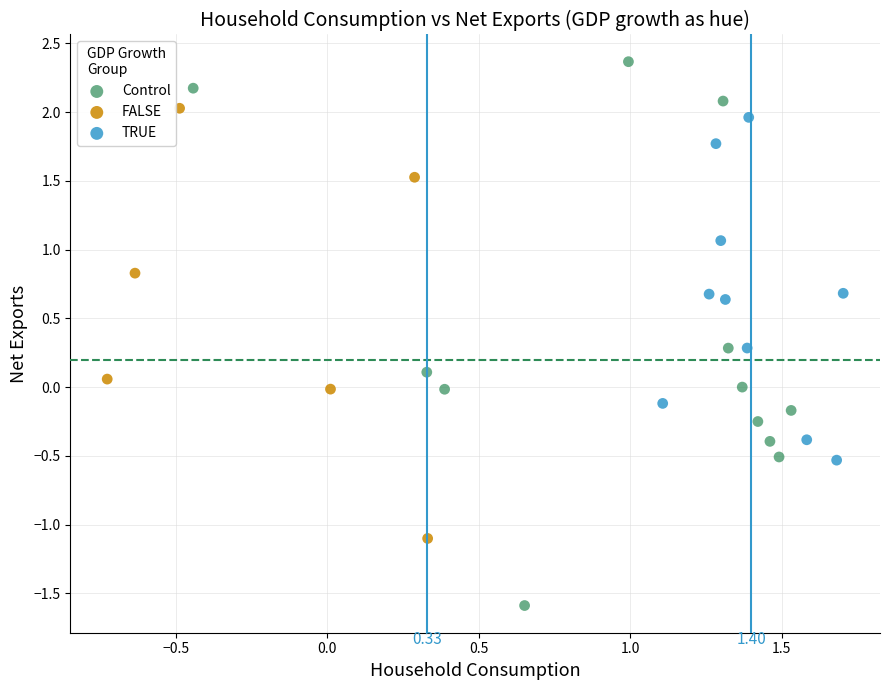

Which series reaches the minimum Y coordinate?

Control